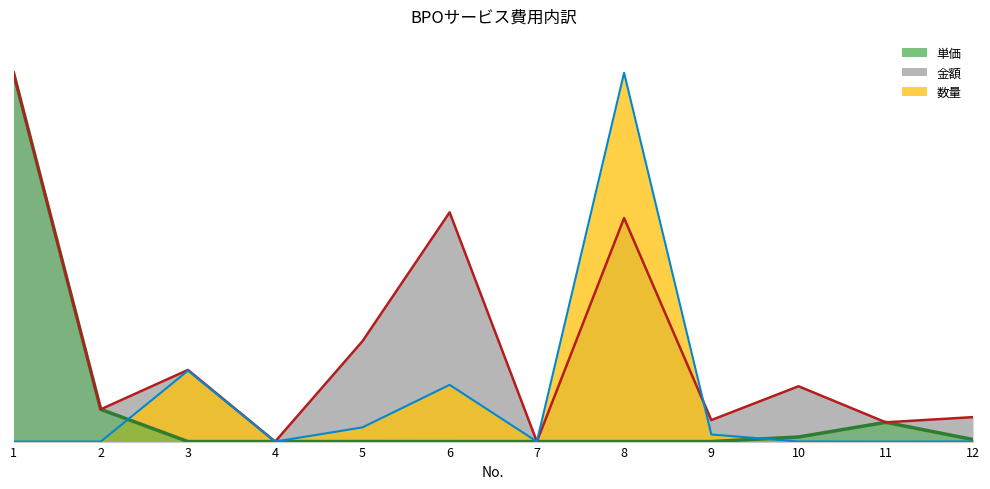

Is it true that 数量 equals 0.0 at 11?

False